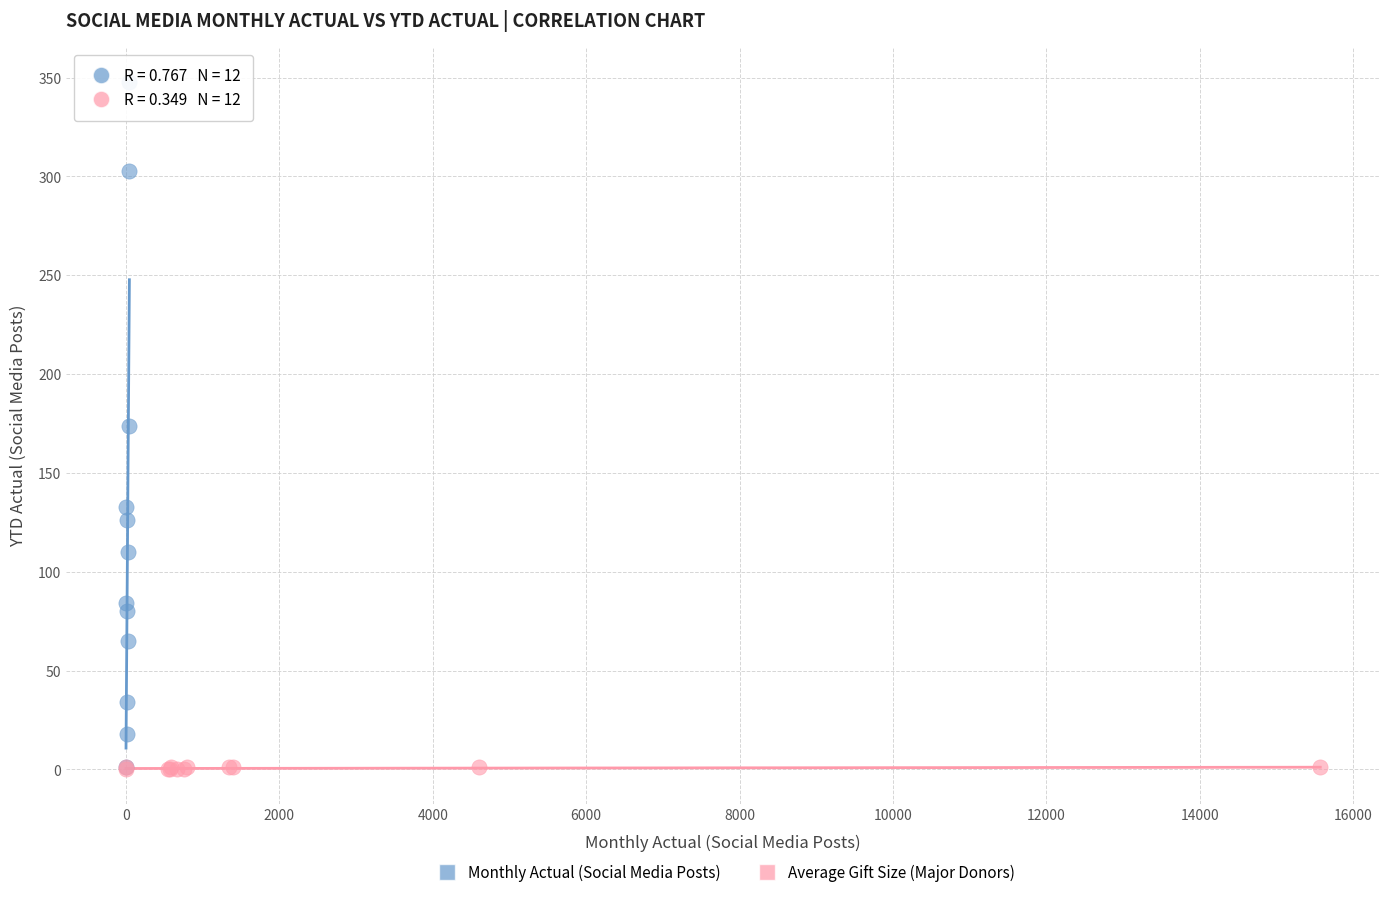

What are all the series names shown in the legend?

Monthly Actual (Social Media Posts), Average Gift Size (Major Donors)